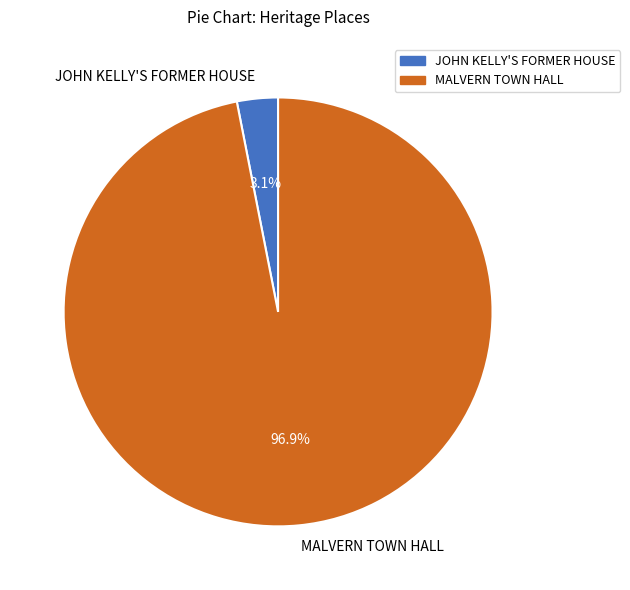

What is the smallest slice in the pie chart?

JOHN KELLY'S FORMER HOUSE